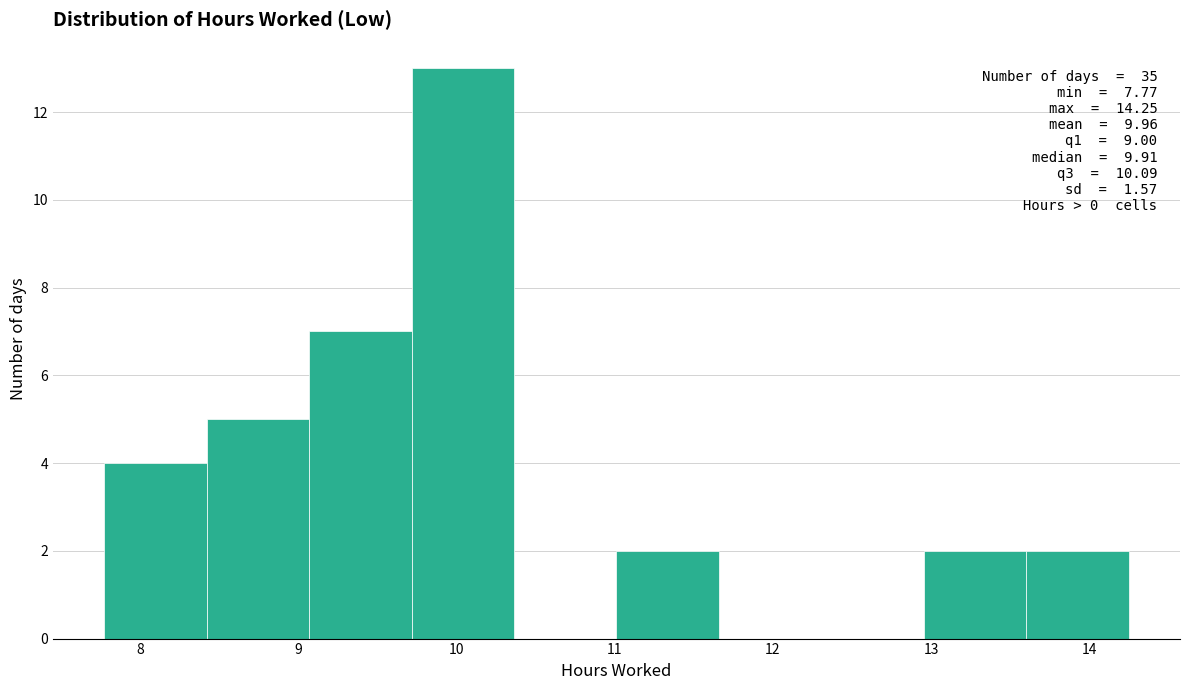

Which range on the x-axis has the tallest bar?

9.7 to 10.4